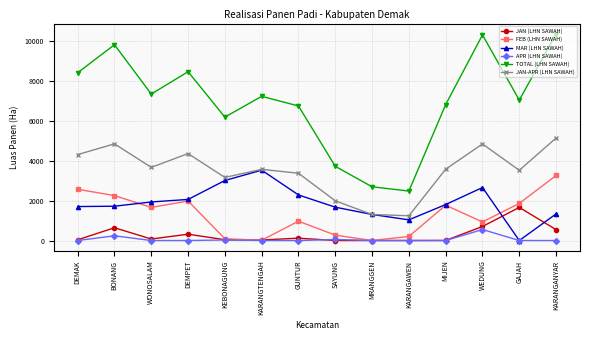

How many categories are shown in the chart?

14